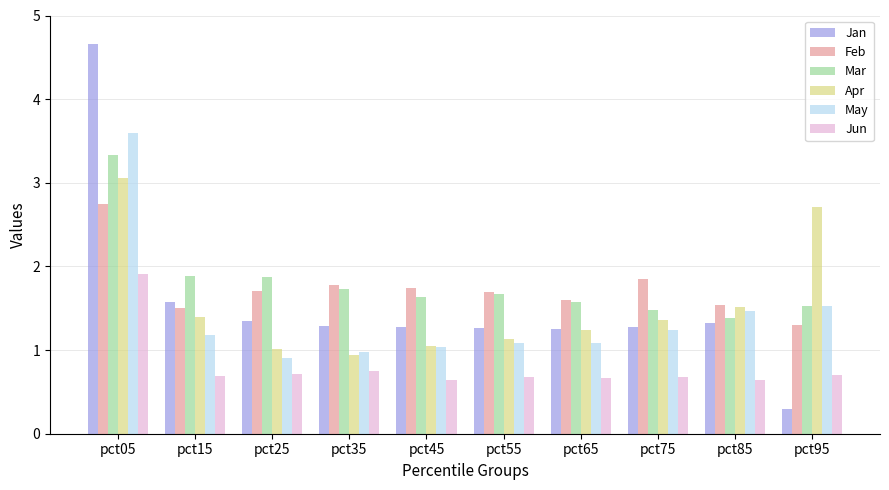

How many values in the Jan series exceed 1?

9